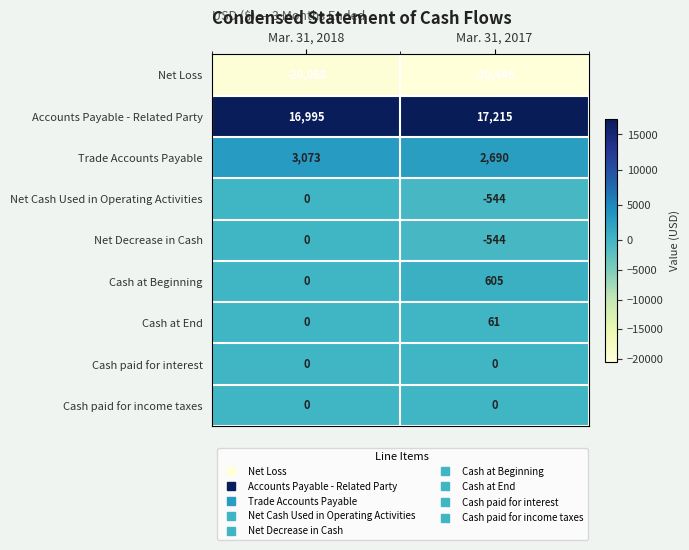

How many values in the Net Loss series are below -20068?

1